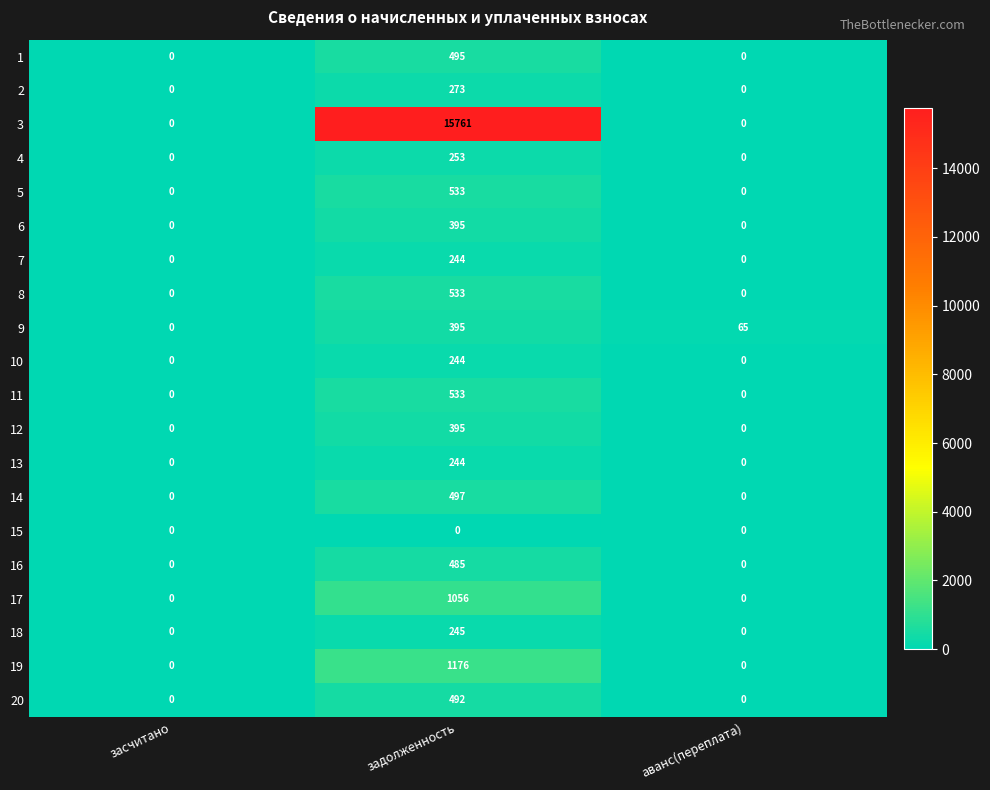

True or false: 2 has a value of 0 at аванс(переплата).

True